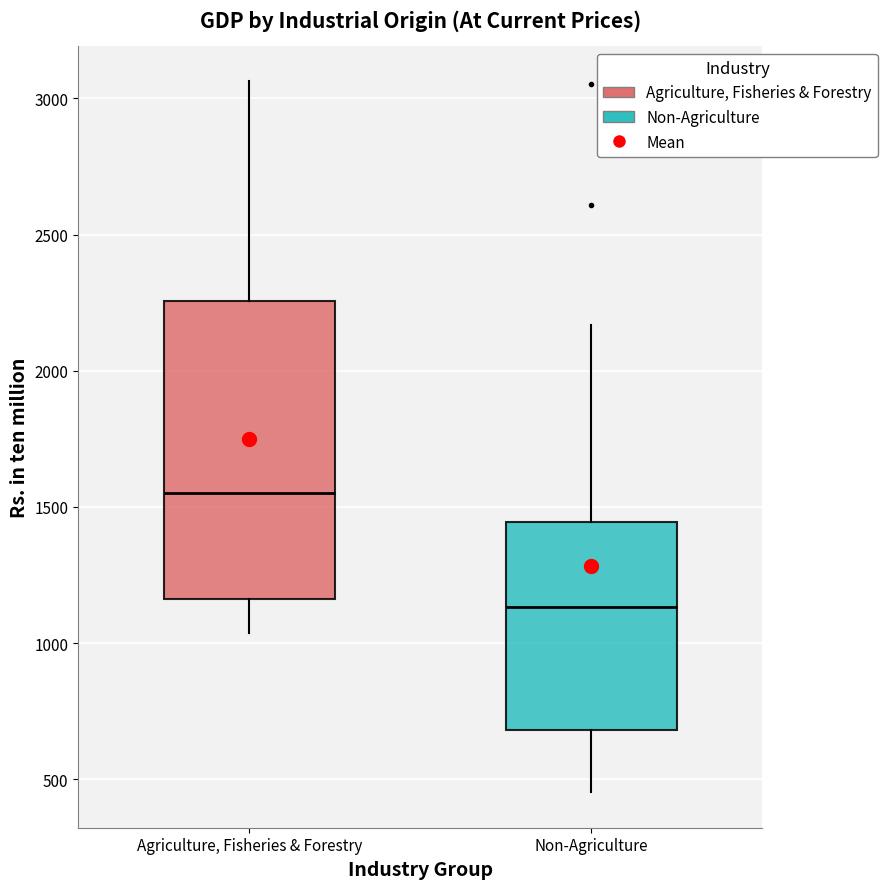

Reading left to right, transcribe this box plot: for each box, give where its median line is, the range the box spans, and where its two whiskers end, as read against the y-axis. The values are not printed on the chart, so give them approximately, as read against the axis.

Agriculture, Fisheries & Forestry: median 1550, box 1150 to 2250, whiskers 1050 to 3050
Non-Agriculture: median 1150, box 700 to 1450, whiskers 450 to 2150